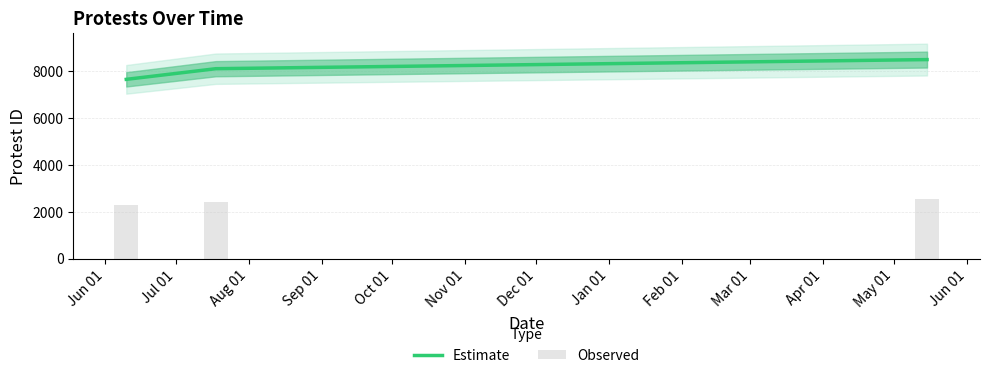

Count the number of data series in this chart.

2